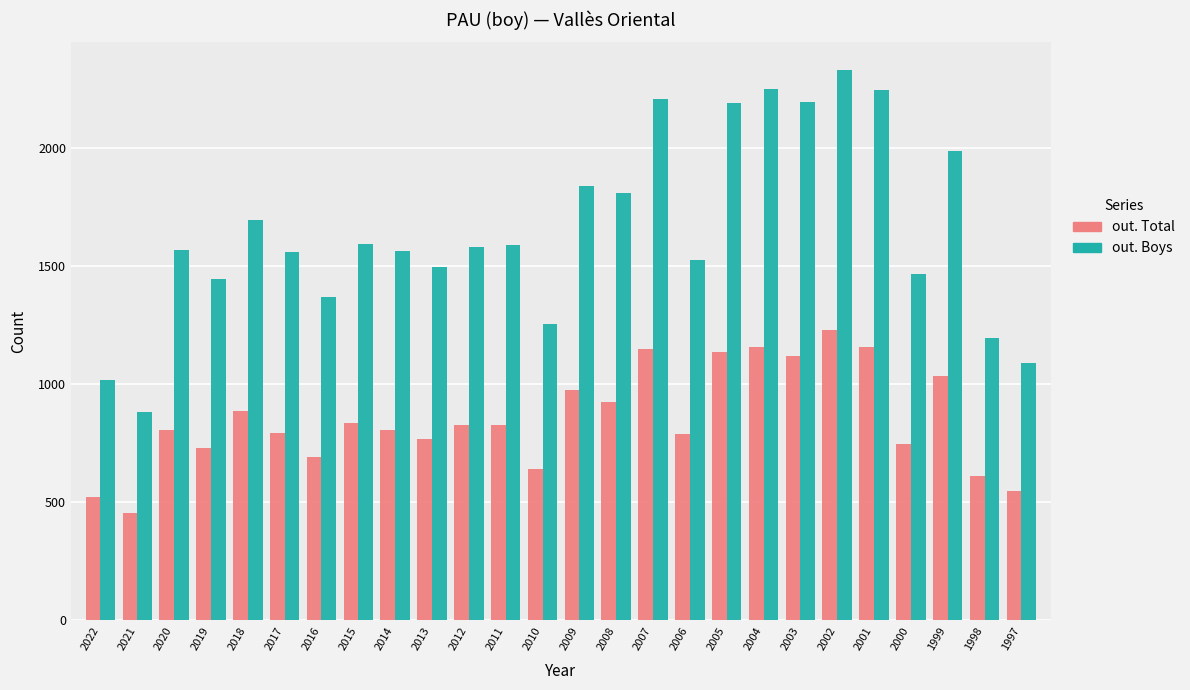

What is the maximum value shown in the chart?

2333